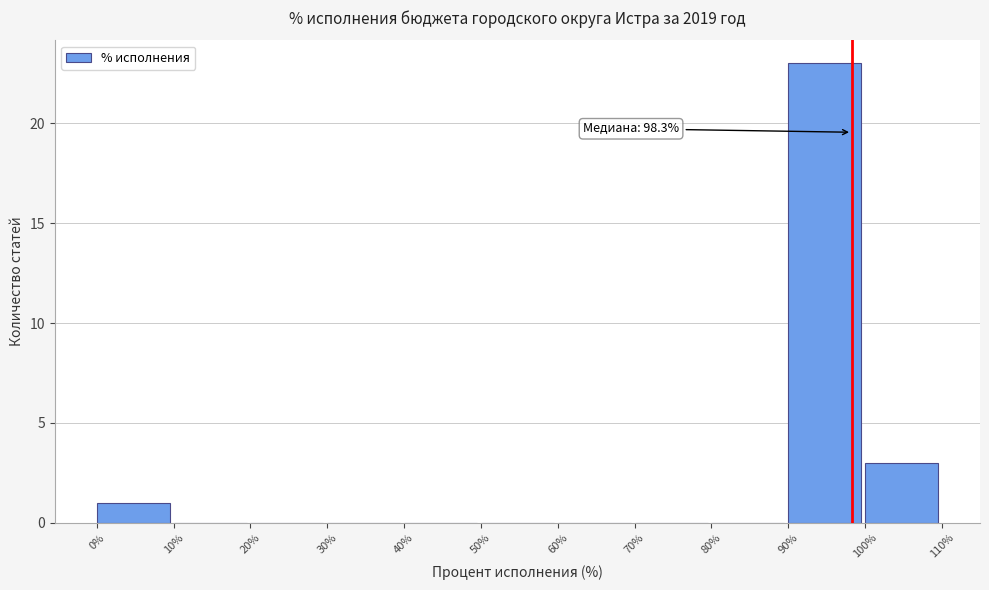

Which range on the x-axis has the tallest bar?

90% to 100%